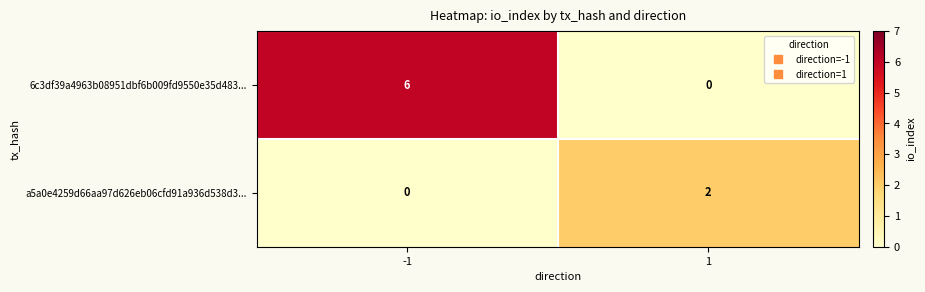

How many data points does each series have?

2